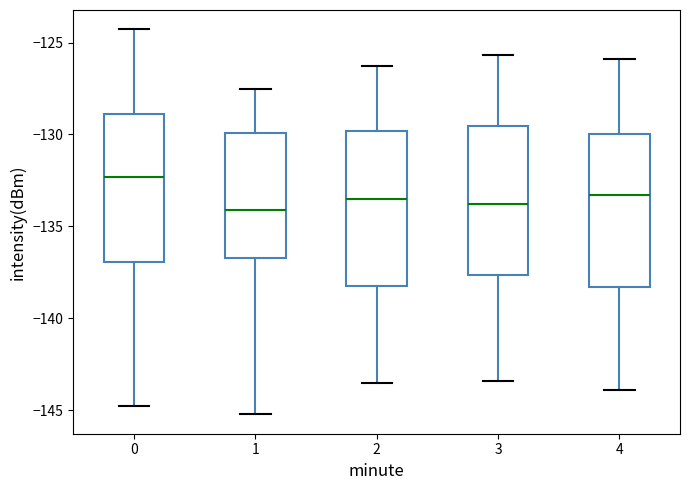

Where does the upper whisker of the box at x = 2 end on the y-axis? The values are not printed on the chart, so give them approximately, as read against the axis.

-126.5